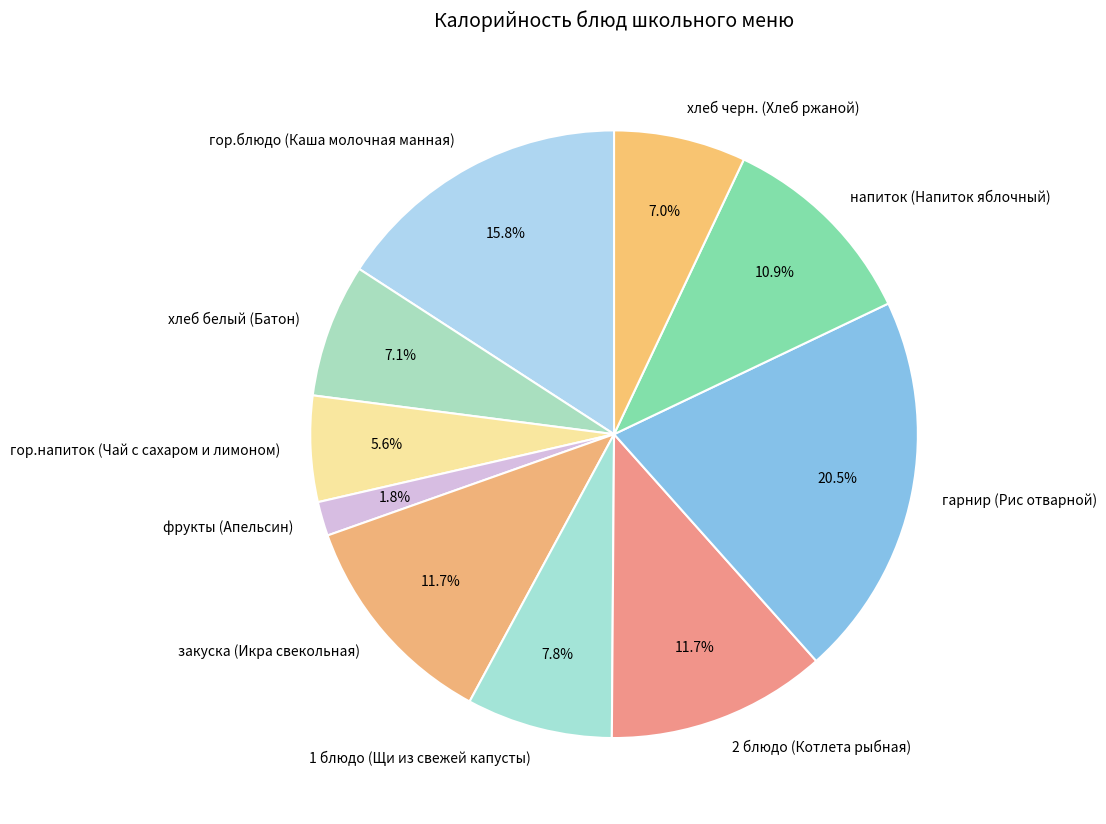

Between 2 блюдо (Котлета рыбная) and напиток (Напиток яблочный), which is larger?

2 блюдо (Котлета рыбная)